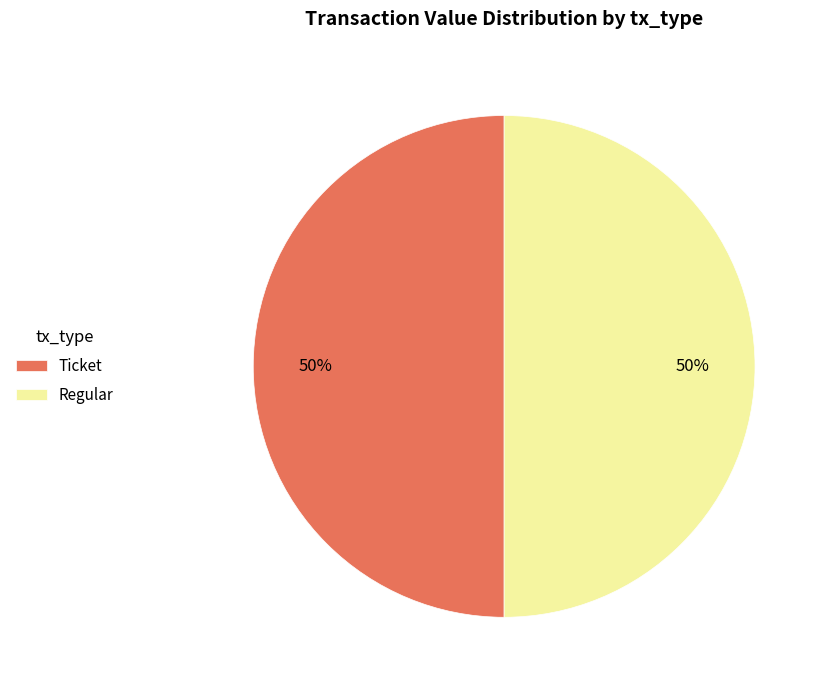

Approximately how many times larger is the value at Ticket compared to Regular?

1.0